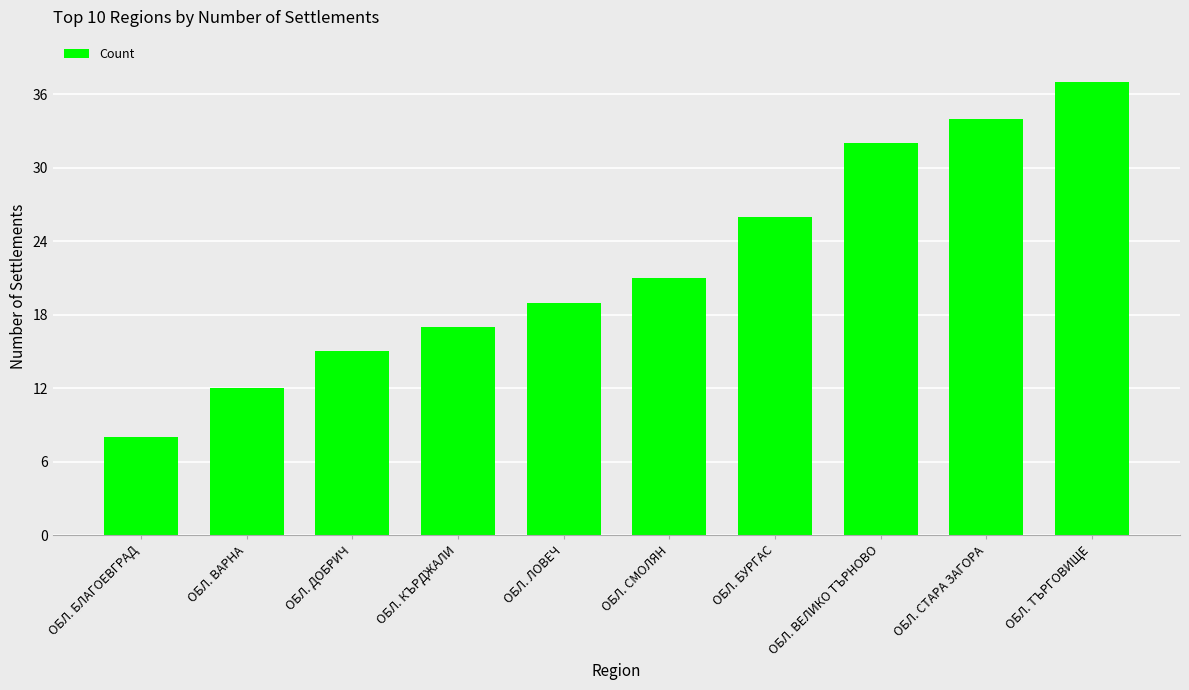

Approximately how many times larger is the value at ОБЛ. ЛОВЕЧ compared to ОБЛ. БЛАГОЕВГРАД?

2.4